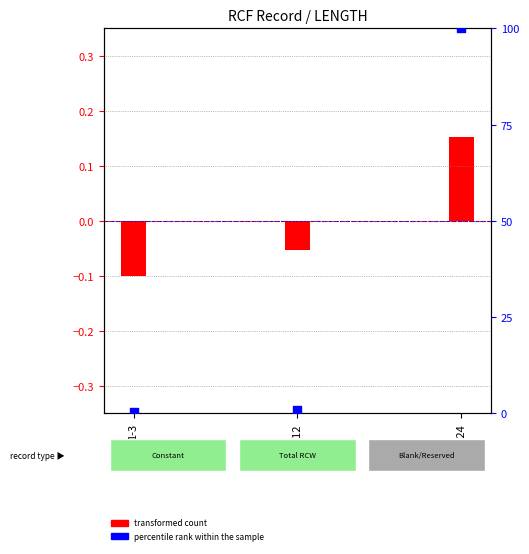

What is the total value across all series at 13-1024?

100.2